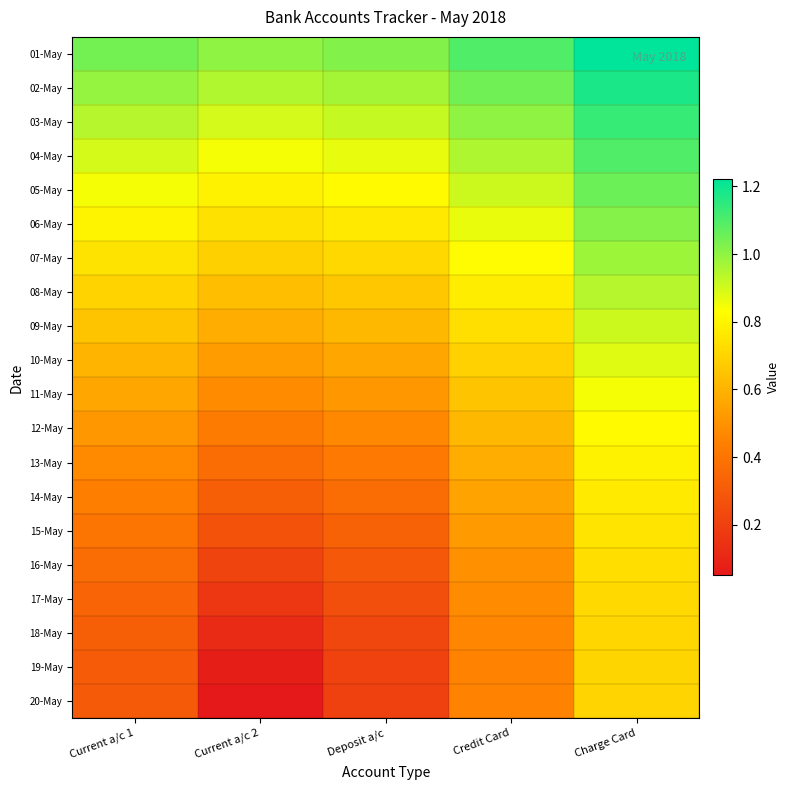

Reading left to right, transcribe all the data shown in this chart.

01-May: Current a/c 1=1.0	Current a/c 2=1.0	Deposit a/c=1.0	Credit Card=1.1	Charge Card=1.2
02-May: Current a/c 1=1.0	Current a/c 2=0.9	Deposit a/c=1.0	Credit Card=1.0	Charge Card=1.2
03-May: Current a/c 1=0.9	Current a/c 2=0.9	Deposit a/c=0.9	Credit Card=1.0	Charge Card=1.1
04-May: Current a/c 1=0.9	Current a/c 2=0.8	Deposit a/c=0.9	Credit Card=1.0	Charge Card=1.1
05-May: Current a/c 1=0.8	Current a/c 2=0.8	Deposit a/c=0.8	Credit Card=0.9	Charge Card=1.1
06-May: Current a/c 1=0.8	Current a/c 2=0.7	Deposit a/c=0.8	Credit Card=0.9	Charge Card=1.0
07-May: Current a/c 1=0.7	Current a/c 2=0.7	Deposit a/c=0.7	Credit Card=0.8	Charge Card=1.0
08-May: Current a/c 1=0.7	Current a/c 2=0.6	Deposit a/c=0.7	Credit Card=0.8	Charge Card=0.9
09-May: Current a/c 1=0.7	Current a/c 2=0.6	Deposit a/c=0.6	Credit Card=0.7	Charge Card=0.9
10-May: Current a/c 1=0.6	Current a/c 2=0.5	Deposit a/c=0.6	Credit Card=0.7	Charge Card=0.9
11-May: Current a/c 1=0.6	Current a/c 2=0.5	Deposit a/c=0.5	Credit Card=0.7	Charge Card=0.8
12-May: Current a/c 1=0.5	Current a/c 2=0.4	Deposit a/c=0.5	Credit Card=0.6	Charge Card=0.8
13-May: Current a/c 1=0.5	Current a/c 2=0.4	Deposit a/c=0.4	Credit Card=0.6	Charge Card=0.8
14-May: Current a/c 1=0.4	Current a/c 2=0.3	Deposit a/c=0.4	Credit Card=0.5	Charge Card=0.8
15-May: Current a/c 1=0.4	Current a/c 2=0.3	Deposit a/c=0.3	Credit Card=0.5	Charge Card=0.7
16-May: Current a/c 1=0.4	Current a/c 2=0.2	Deposit a/c=0.3	Credit Card=0.5	Charge Card=0.7
17-May: Current a/c 1=0.3	Current a/c 2=0.2	Deposit a/c=0.3	Credit Card=0.5	Charge Card=0.7
18-May: Current a/c 1=0.3	Current a/c 2=0.1	Deposit a/c=0.2	Credit Card=0.5	Charge Card=0.7
19-May: Current a/c 1=0.3	Current a/c 2=0.1	Deposit a/c=0.2	Credit Card=0.5	Charge Card=0.7
20-May: Current a/c 1=0.3	Current a/c 2=0.0	Deposit a/c=0.2	Credit Card=0.5	Charge Card=0.7